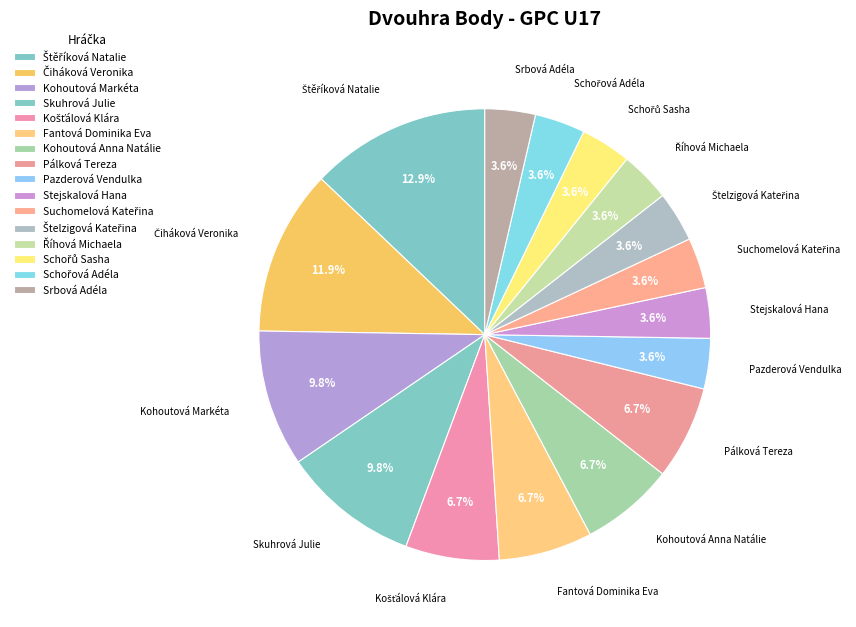

Which has a higher value, Kohoutová Markéta or Štelzigová Kateřina?

Kohoutová Markéta